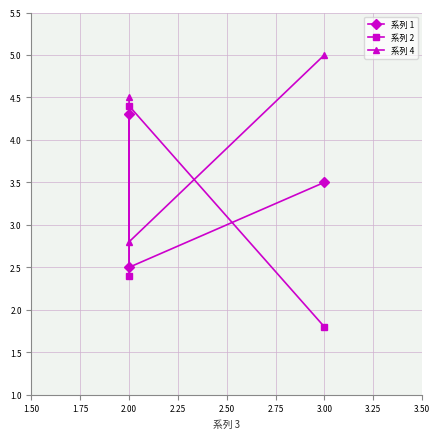

What is the maximum value for 系列 1?

4.3